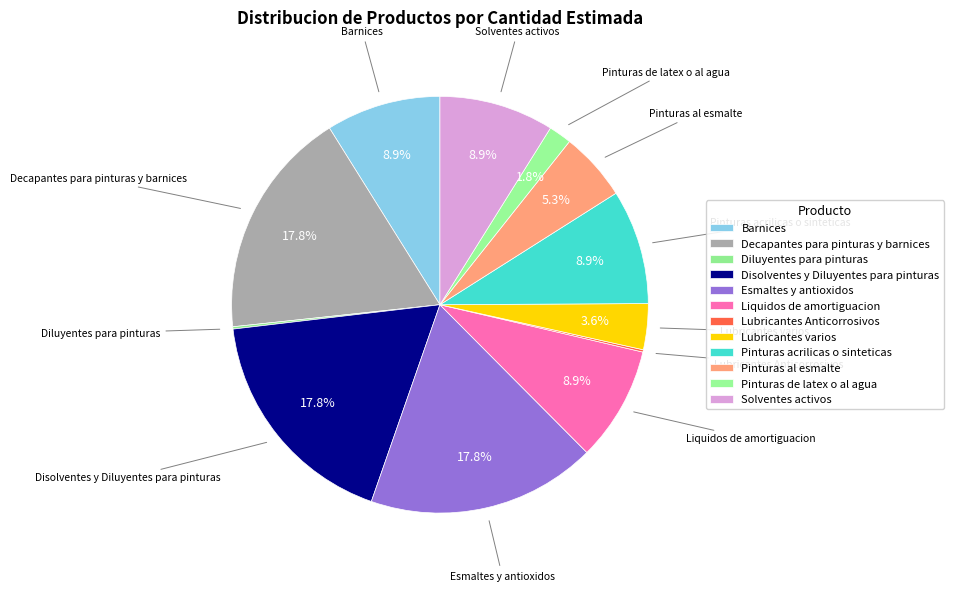

Is it true that Solventes activos is 23% of the pie?

False